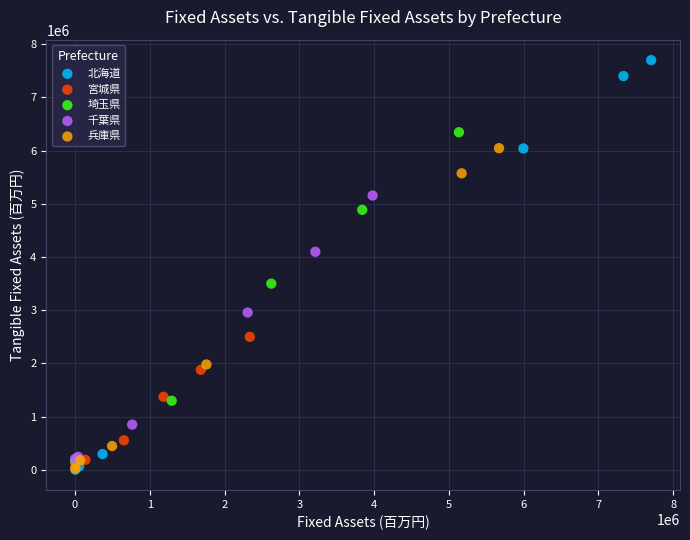

What are all the series names shown in the legend?

北海道, 宮城県, 埼玉県, 千葉県, 兵庫県